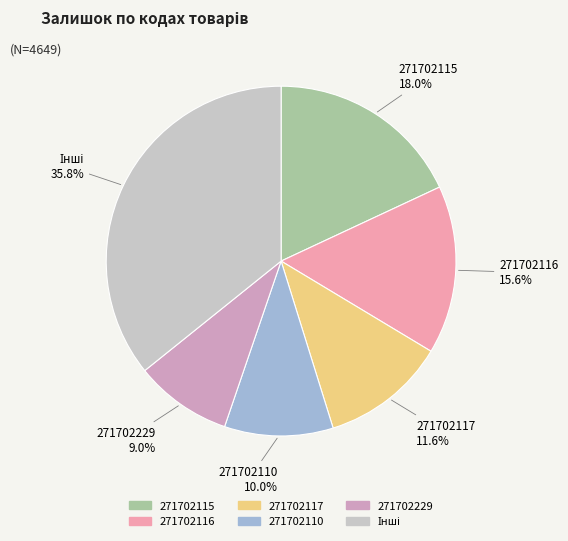

Count the number of slices in the pie.

6